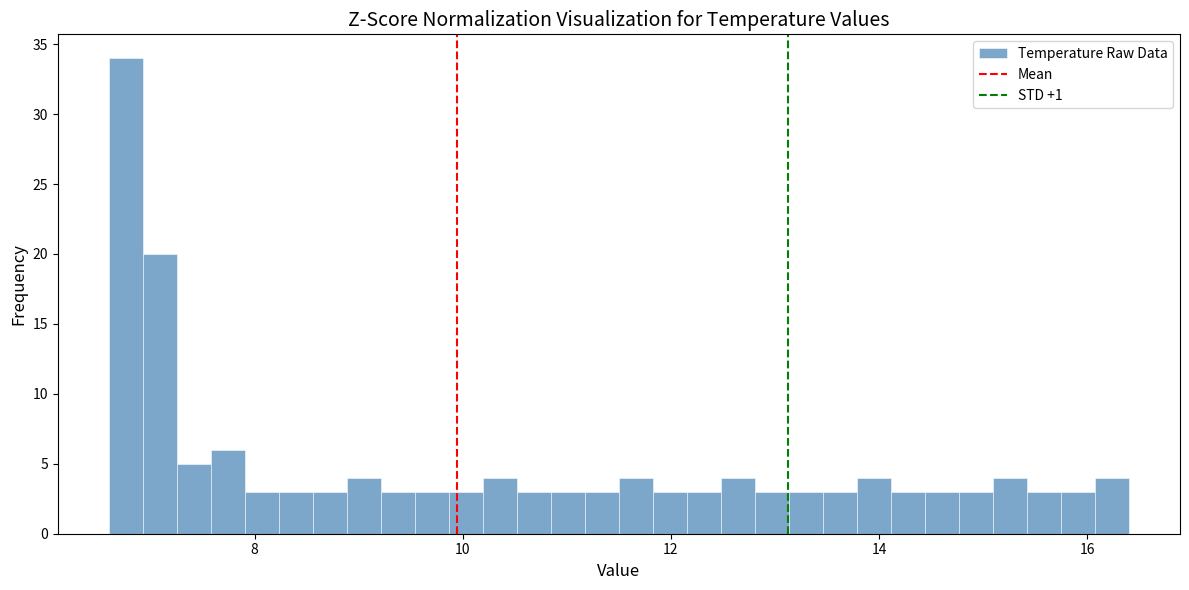

Around what value on the x-axis is the tallest bar? Give the approximate position of its centre, as read against the axis.

6.8